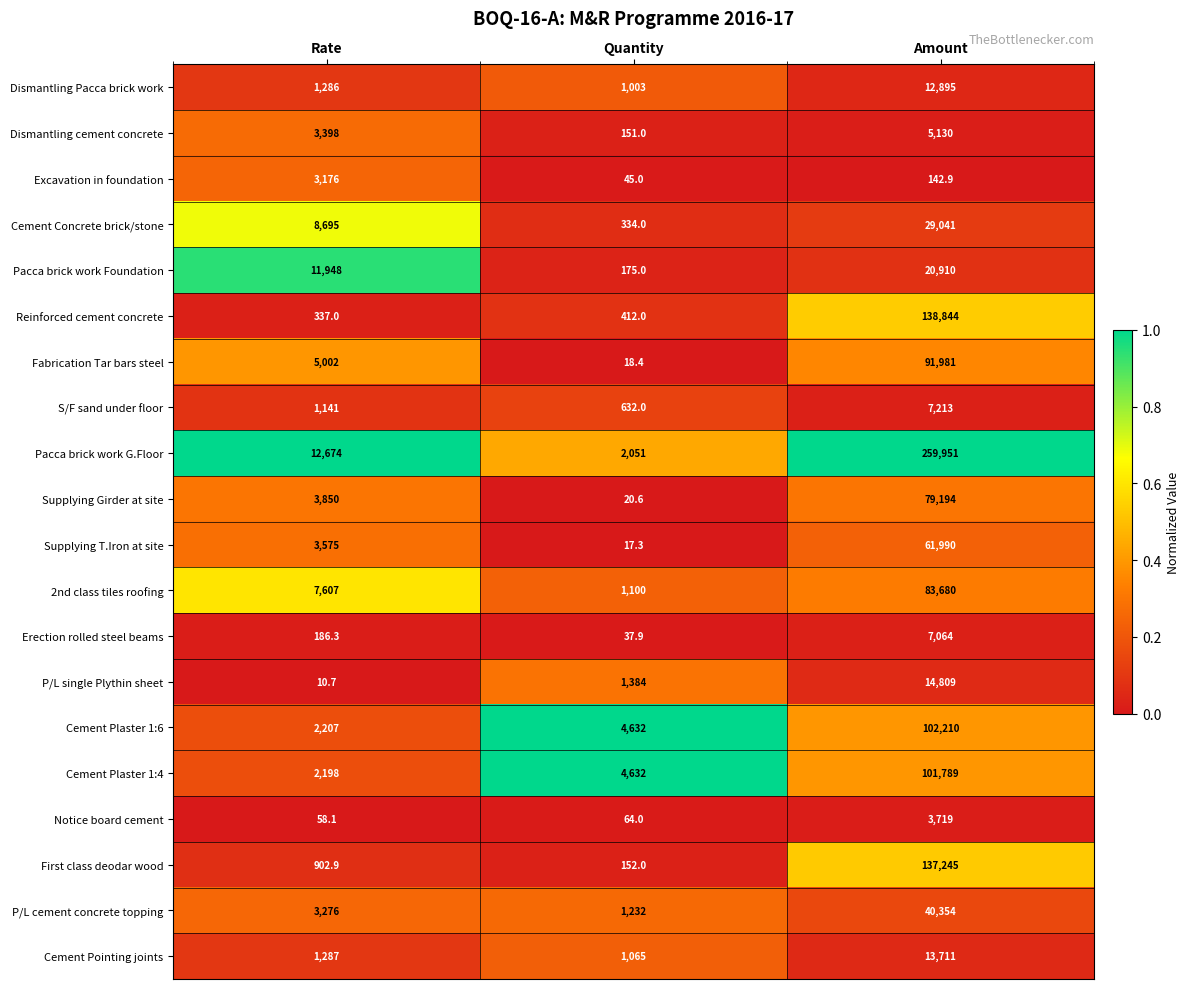

List the series in order of their peak value, highest first.

Pacca brick work G.Floor, Reinforced cement concrete, First class deodar wood, Cement Plaster 1:6, Cement Plaster 1:4, Fabrication Tar bars steel, 2nd class tiles roofing, Supplying Girder at site, Supplying T.Iron at site, P/L cement concrete topping, Cement Concrete brick/stone, Pacca brick work Foundation, P/L single Plythin sheet, Cement Pointing joints, Dismantling Pacca brick work, S/F sand under floor, Erection rolled steel beams, Dismantling cement concrete, Notice board cement, Excavation in foundation